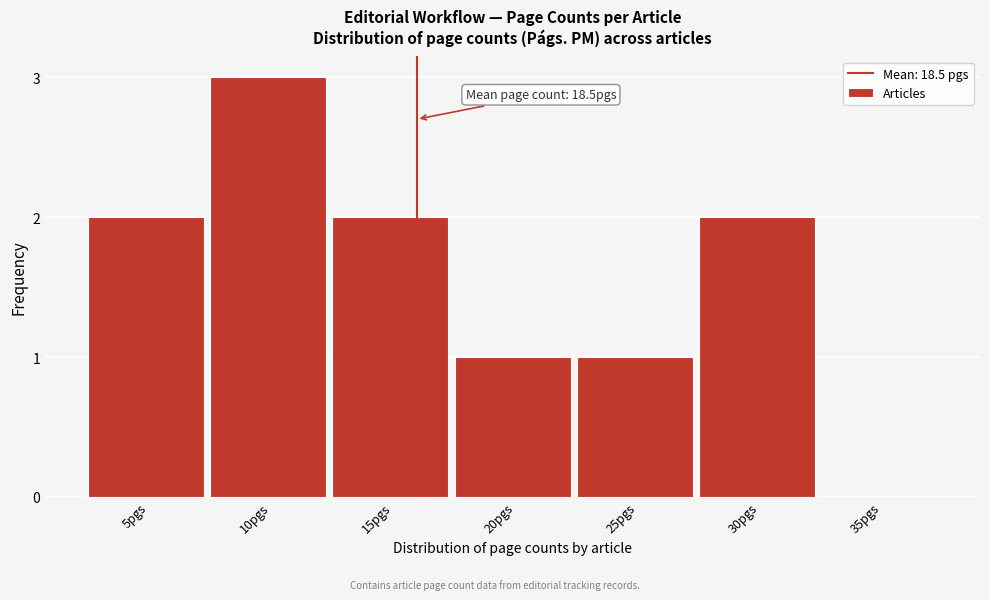

Reading left to right, what are all the values shown in this chart?

5pgs=2	10pgs=3	15pgs=2	20pgs=1	25pgs=1	30pgs=2	35pgs=0